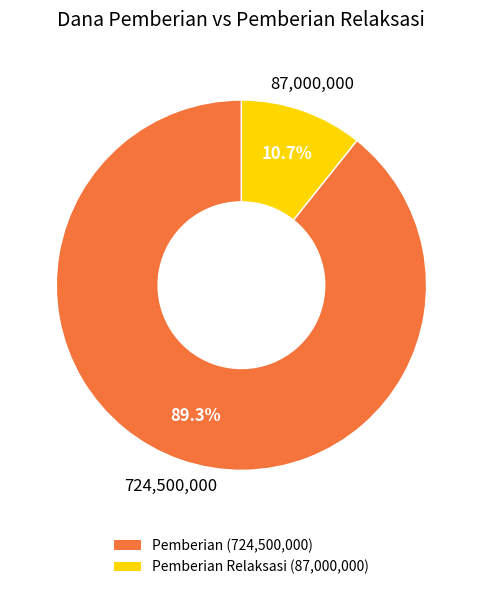

Is there a majority slice in this chart?

Yes